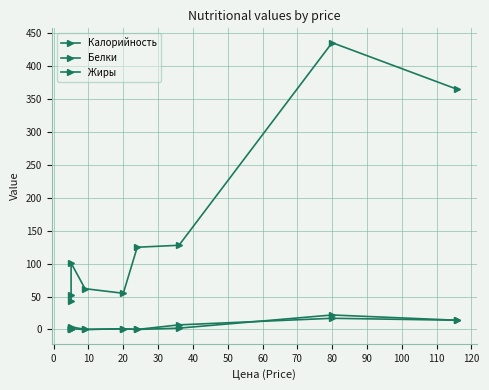

How many lines are shown in the chart?

3